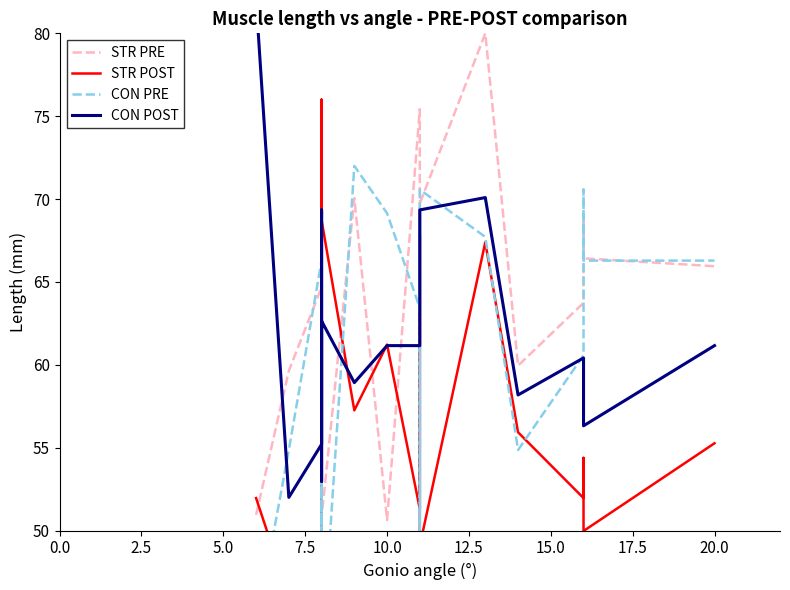

How many lines are shown in the chart?

4